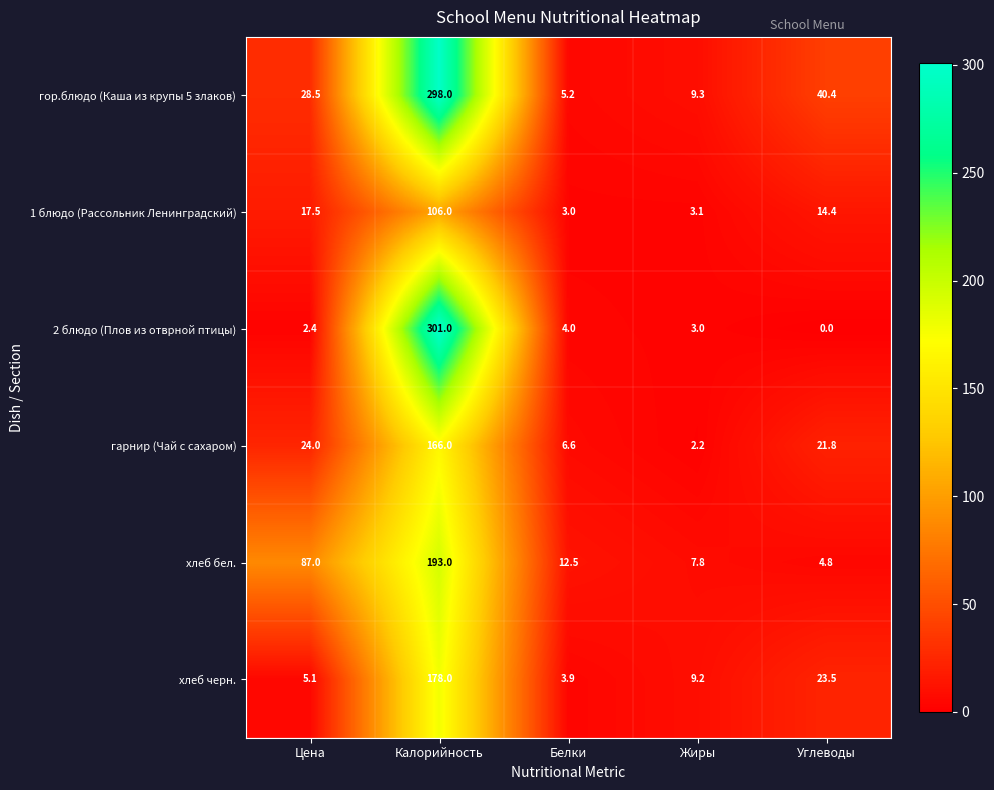

What is the total value across all series at Жиры?

34.6